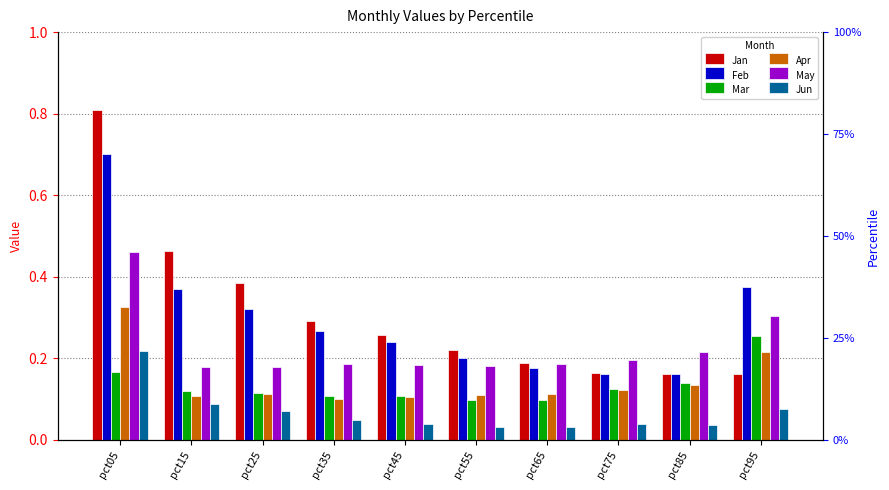

Are the bars grouped side by side (vs. stacked)?

Yes